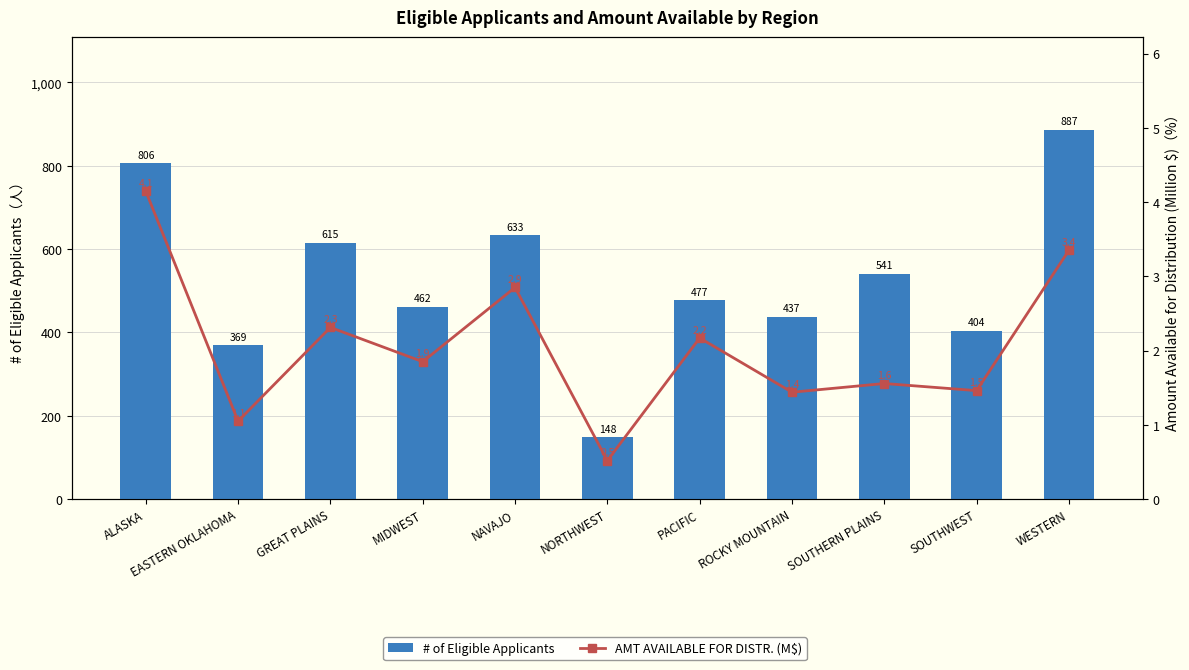

Rank the series at SOUTHERN PLAINS from highest to lowest value.

# of Eligible Applicants, AMT AVAILABLE FOR DISTR. (M$)